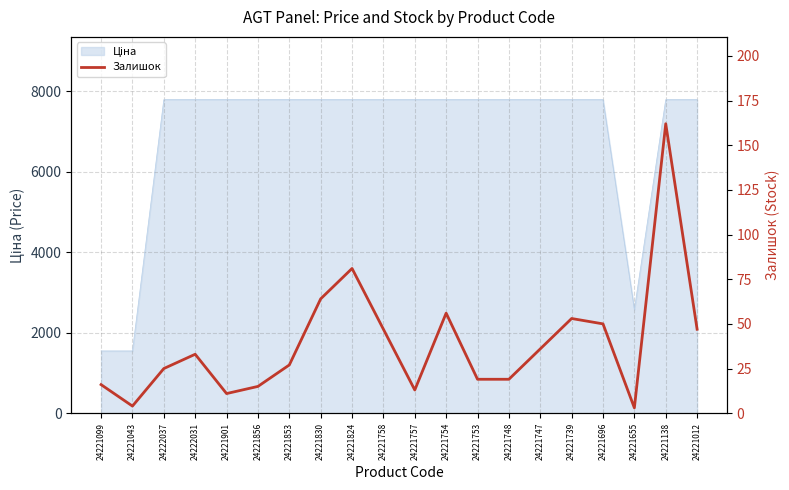

What is the label of the 10th point from the left?

24221758